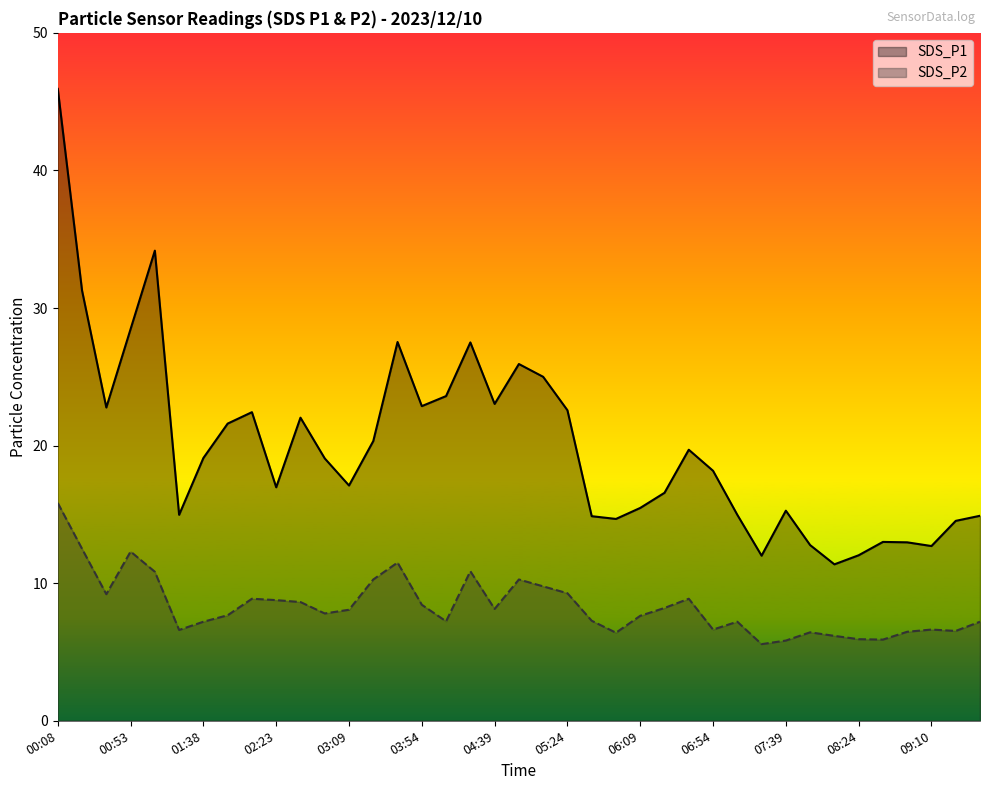

What is the minimum value for SDS_P2?

5.6